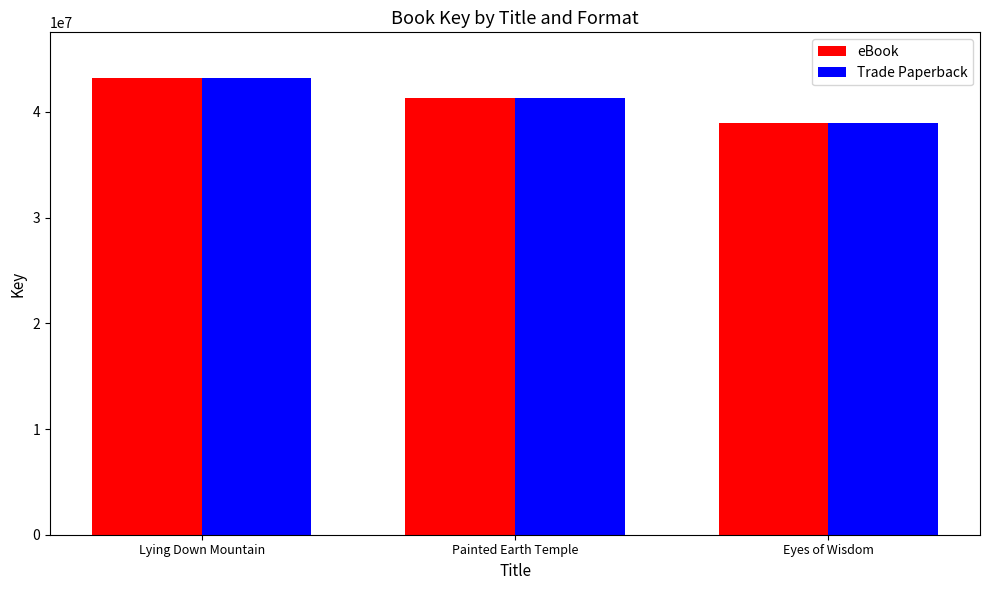

What are all the series names shown in the legend?

eBook, Trade Paperback